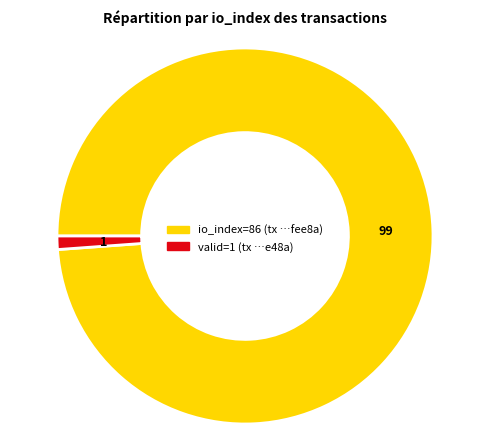

Is there a majority slice in this chart?

Yes